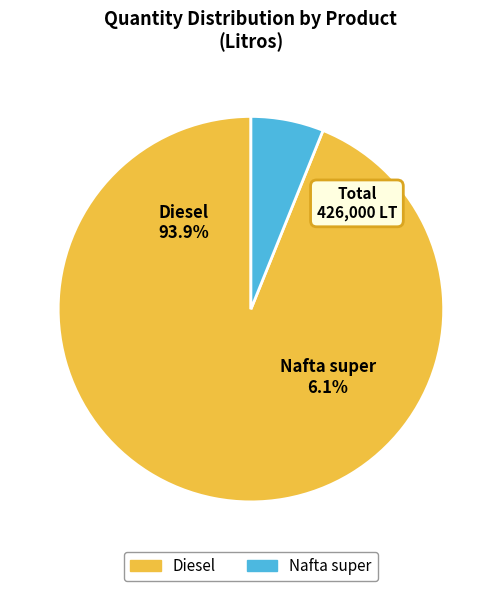

To the nearest percent, what is the difference between the Diesel and Nafta super slice percentages?

88%